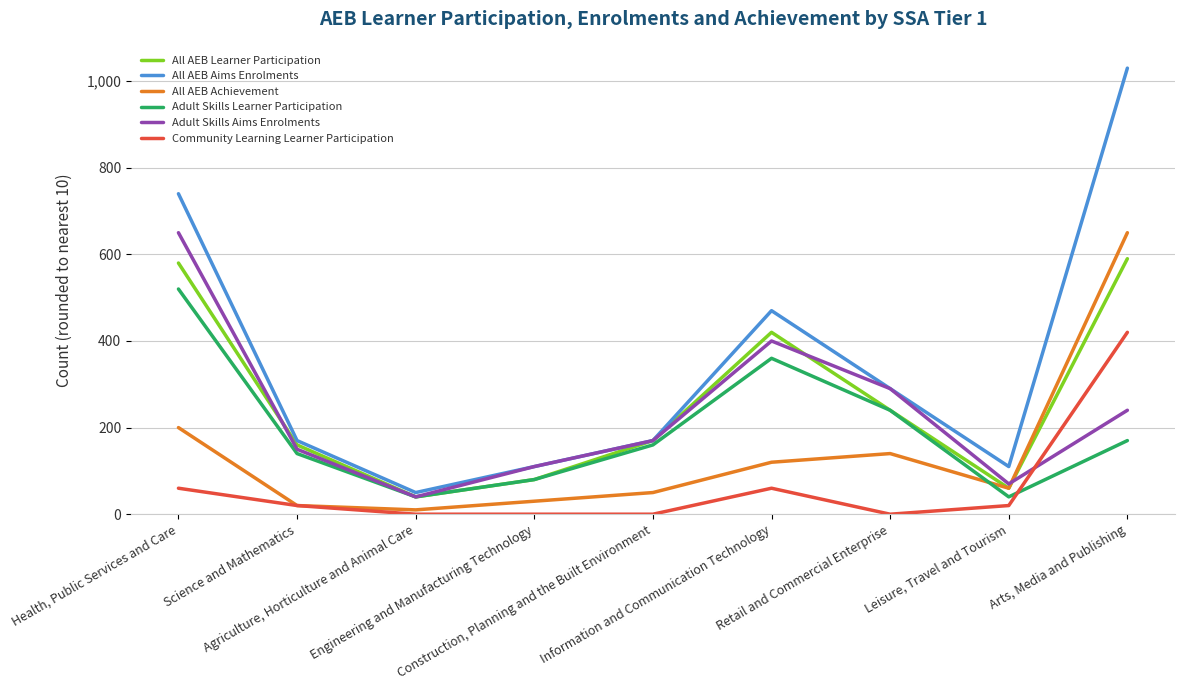

How many lines are shown in the chart?

6